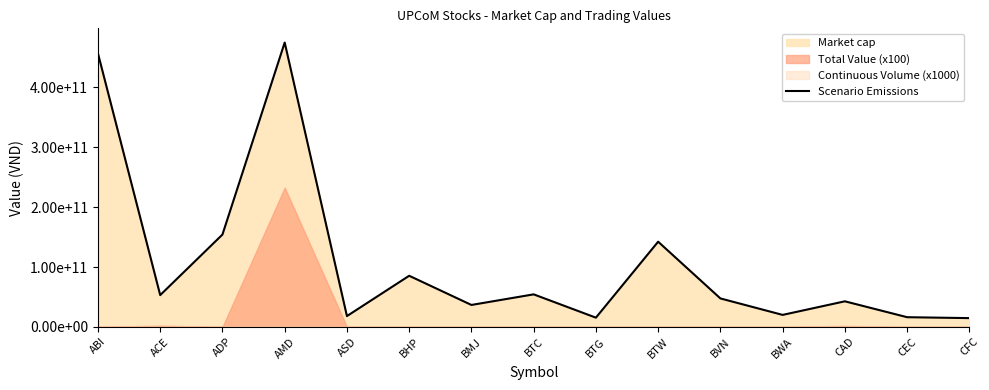

Rank the categories by value from highest to lowest.

AMD, ABI, ADP, BTW, BHP, BTC, ACE, BVN, CAD, BMJ, BWA, ASD, CEC, BTG, CFC